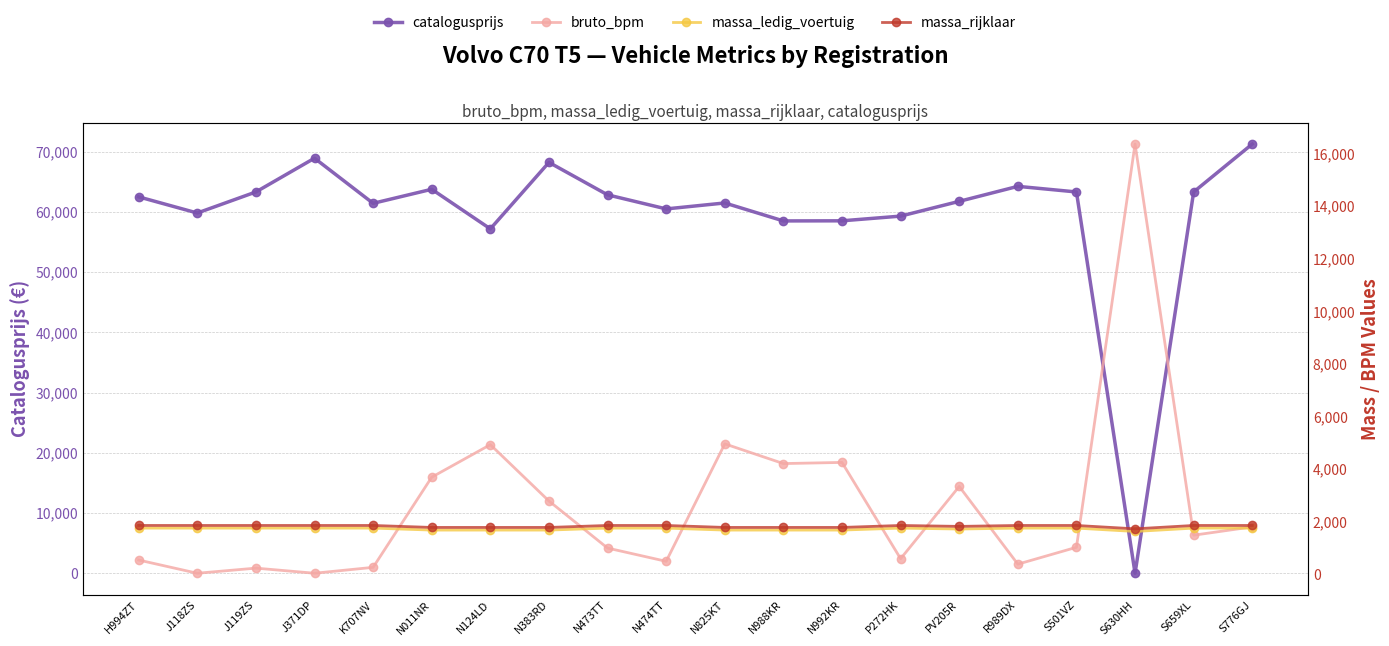

At which label does catalogusprijs reach its peak?

S776GJ